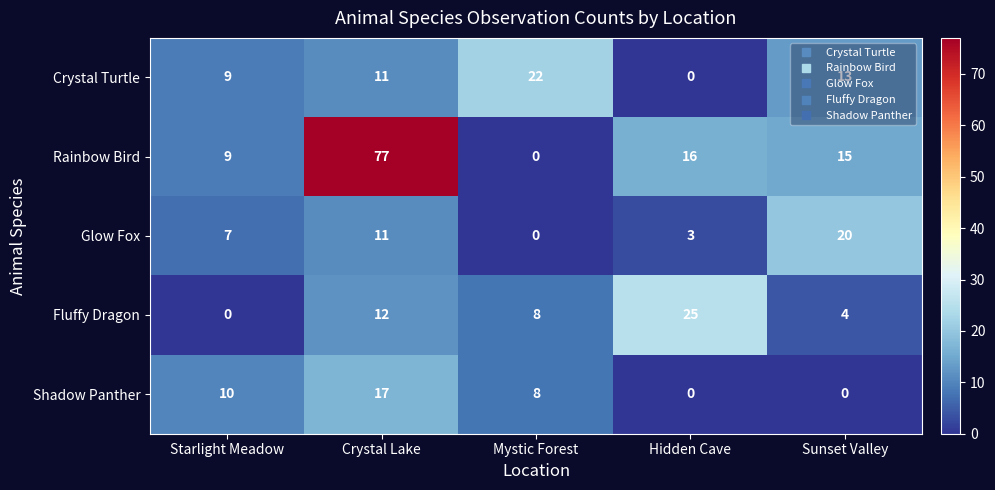

What is the spread (max minus min) of values at Hidden Cave?

25